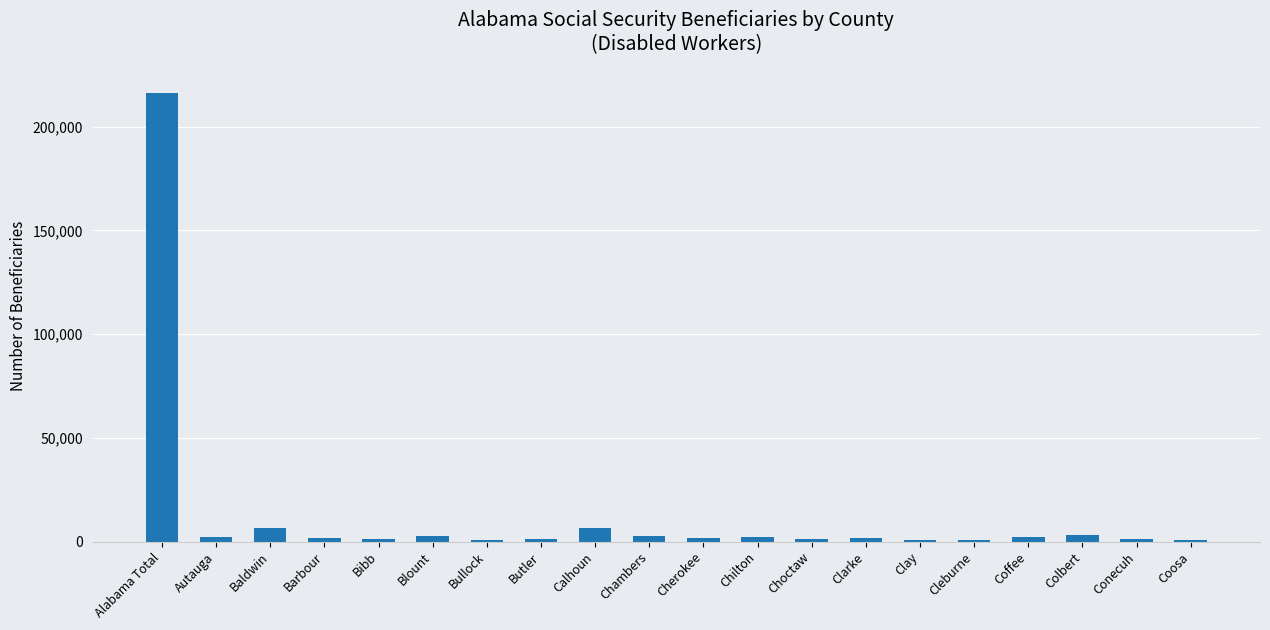

Where is the data nearest to the value 108276?

Calhoun